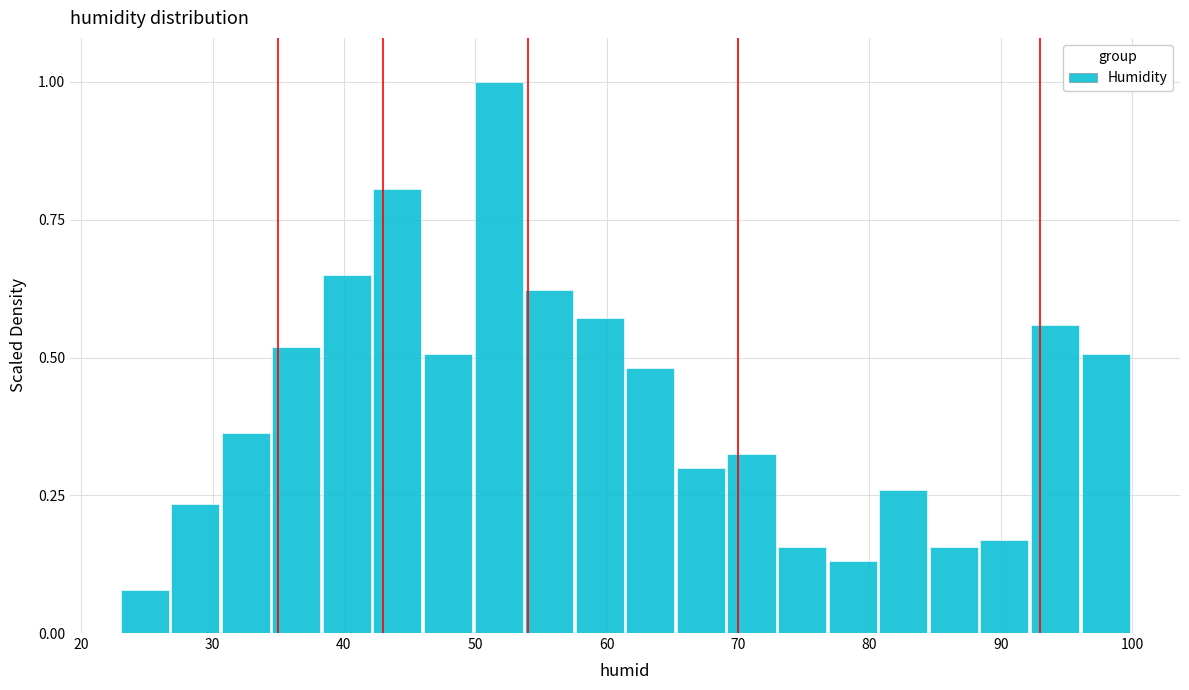

Read against the x-axis, roughly where is the centre of the tallest bar?

52